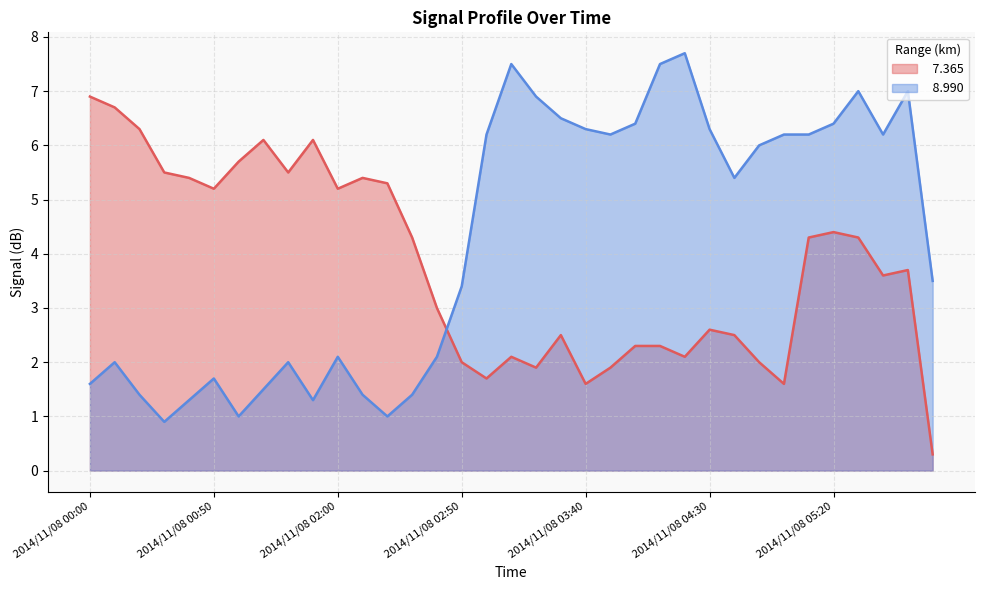

How many lines are shown in the chart?

2